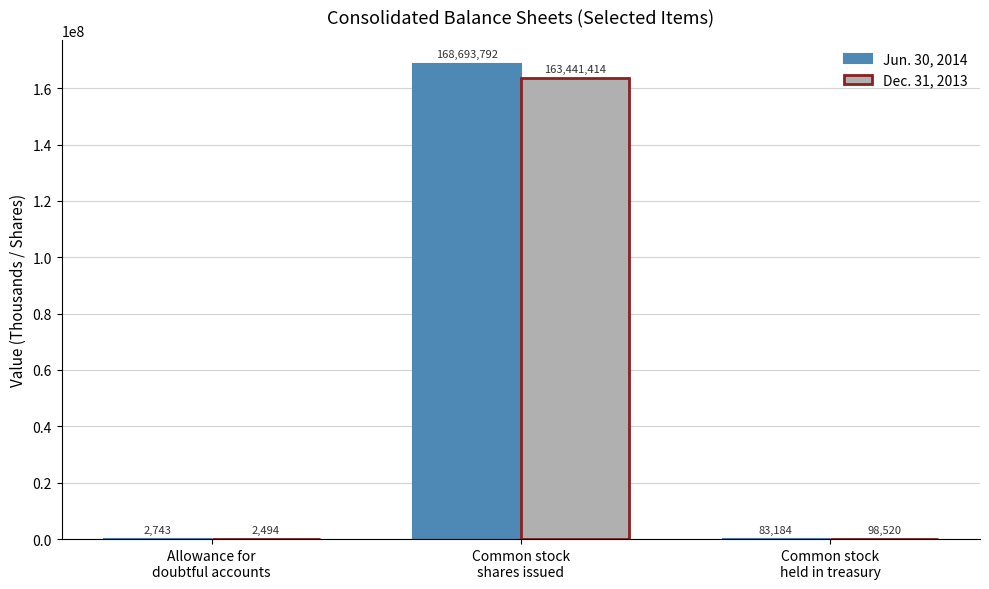

What is the sum of the Jun. 30, 2014 values at Common stock
shares issued and Allowance for
doubtful accounts?

168696535